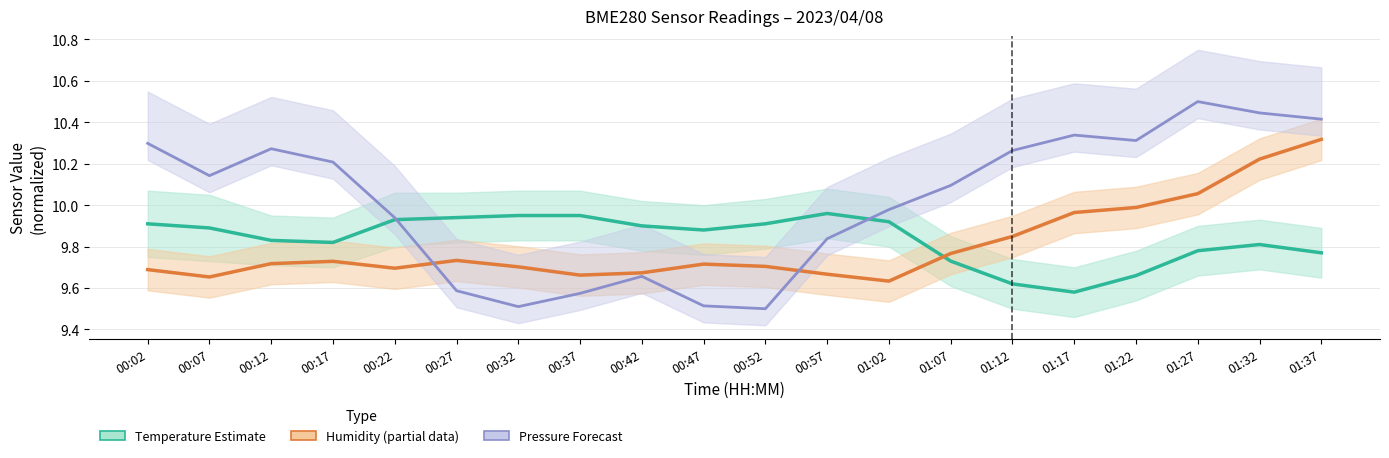

What is the sum of all BME280 Temperature (Estimate) values?

196.7